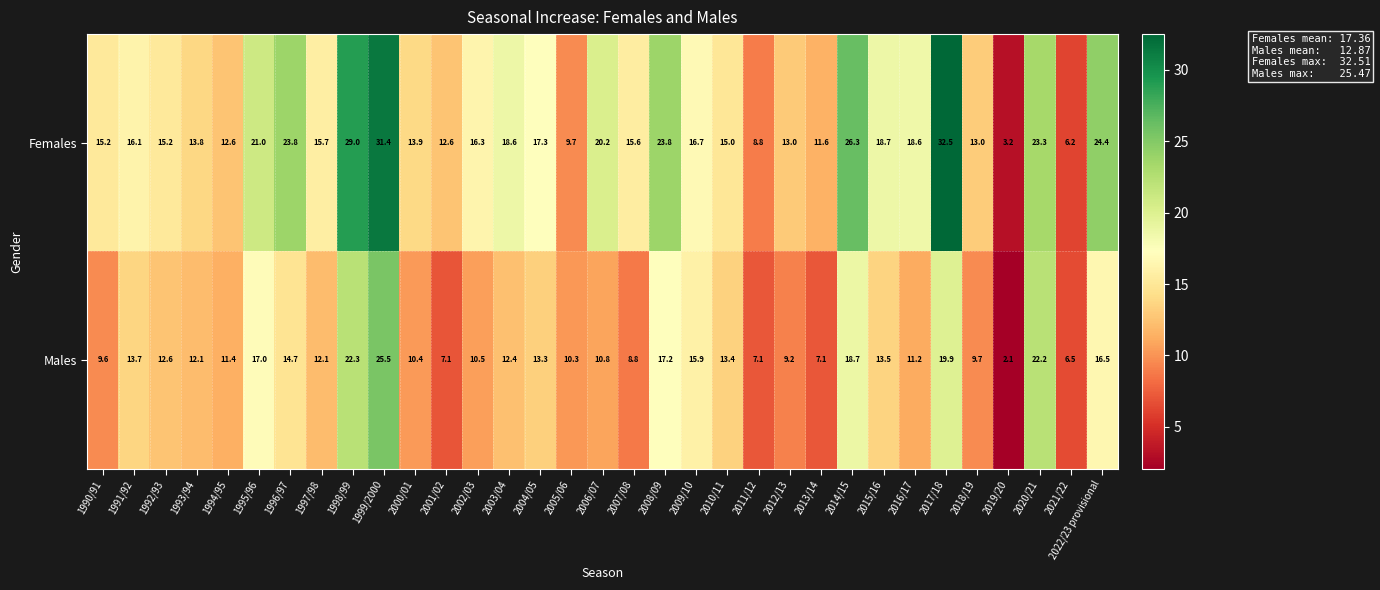

At which label does Females first exceed 16?

1991/92